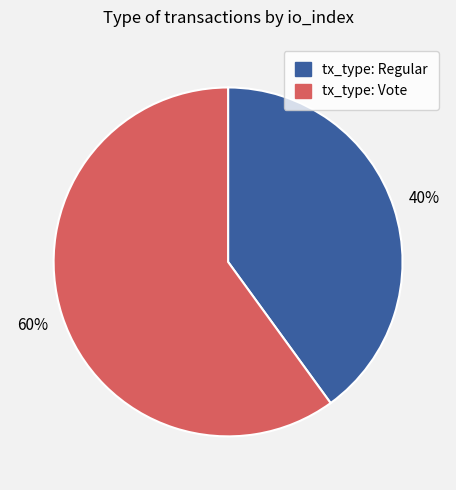

How many slices are in this pie chart?

2